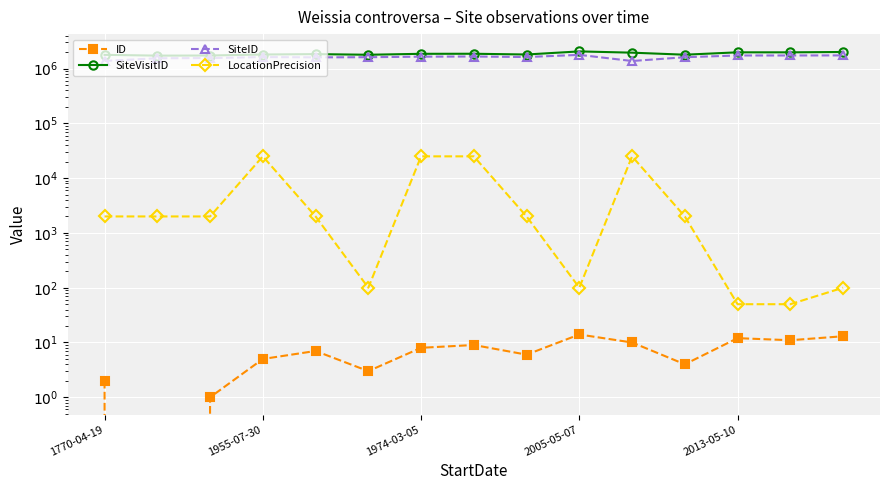

Rank the series by their maximum value, from lowest to highest.

ID, LocationPrecision, SiteID, SiteVisitID